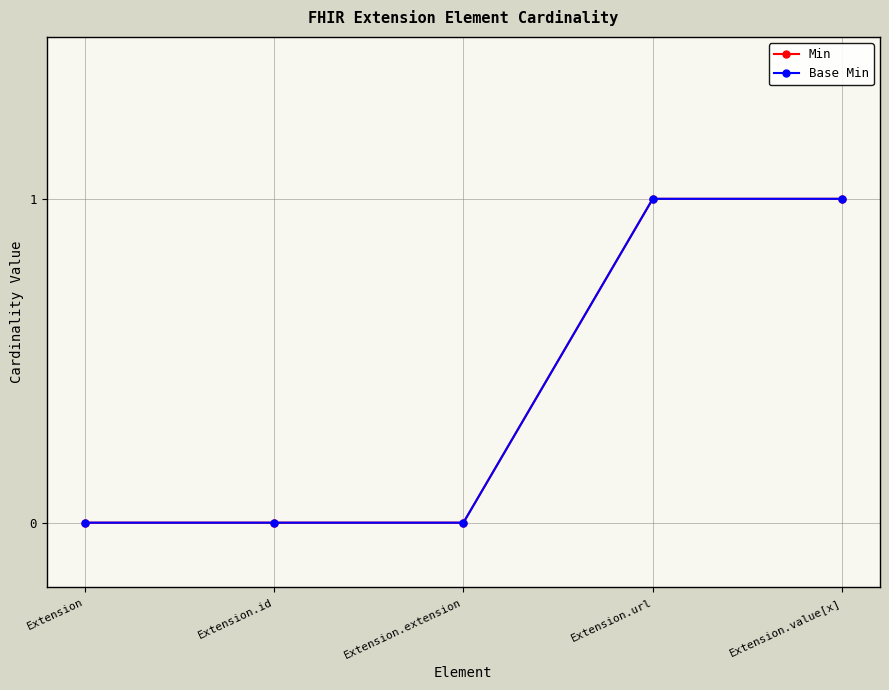

Reading right to left, extract all data points from this chart.

Min: Extension.value[x]=1	Extension.url=1	Extension.extension=0	Extension.id=0	Extension=0
Base Min: Extension.value[x]=1	Extension.url=1	Extension.extension=0	Extension.id=0	Extension=0